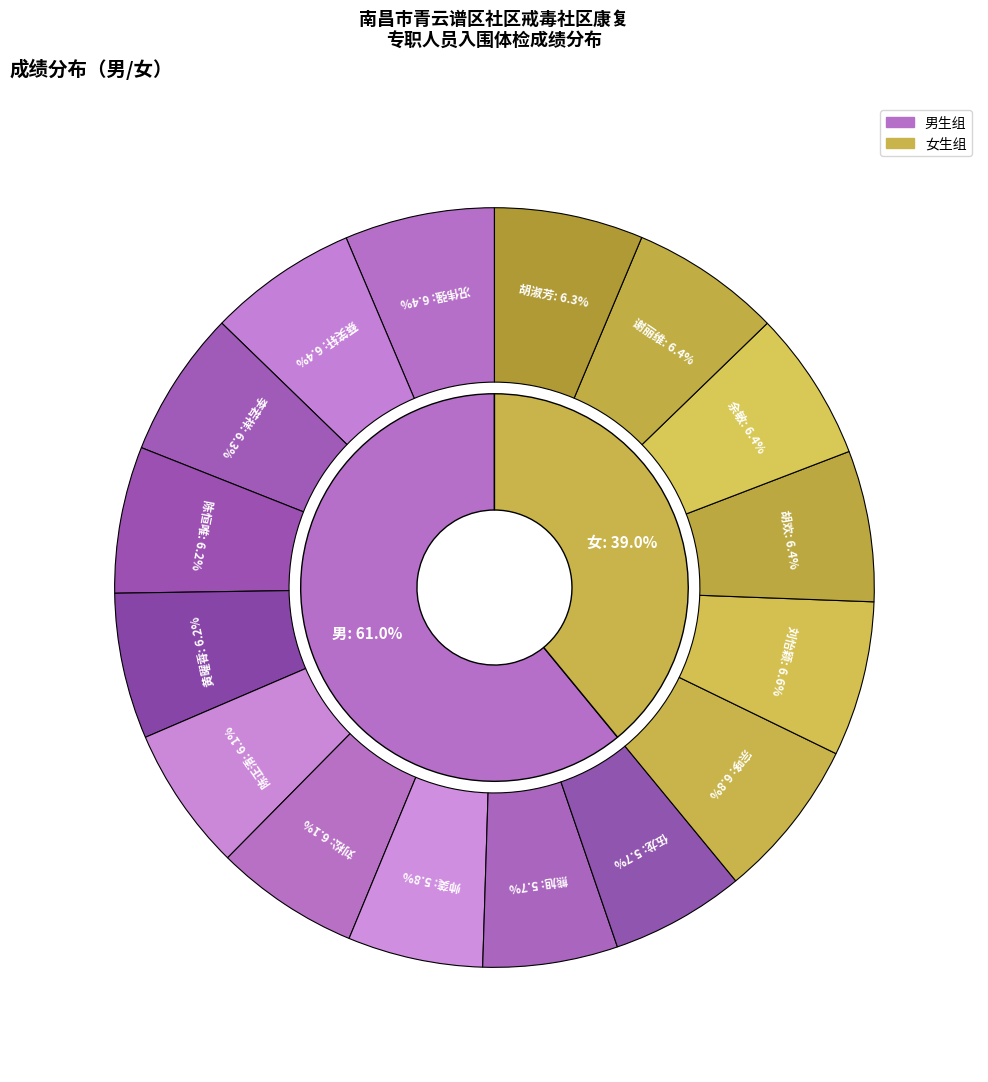

How much of the chart is everything except 陈正清?

93.9%